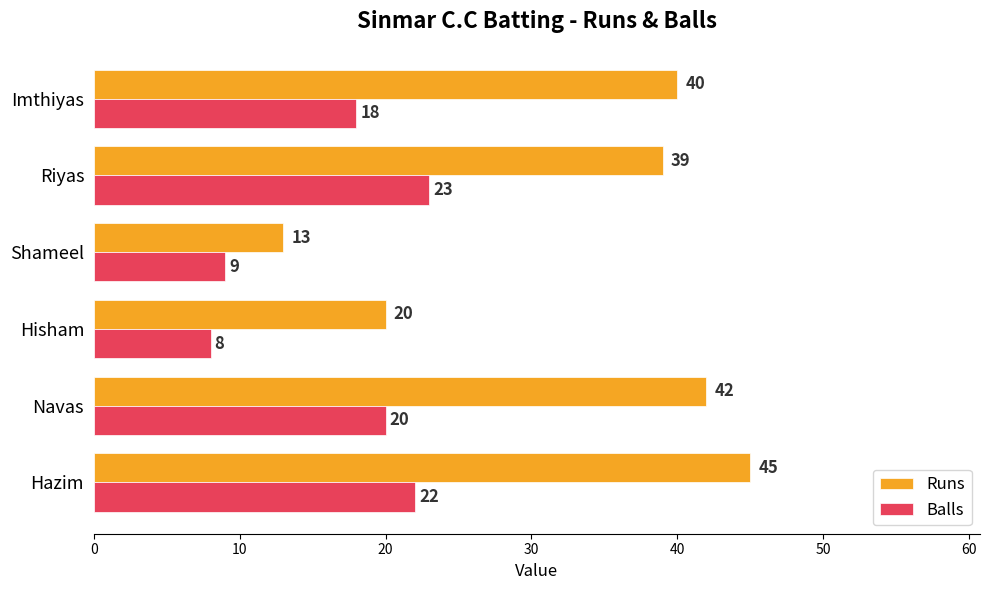

Rank the series by their maximum value, from highest to lowest.

Runs, Balls